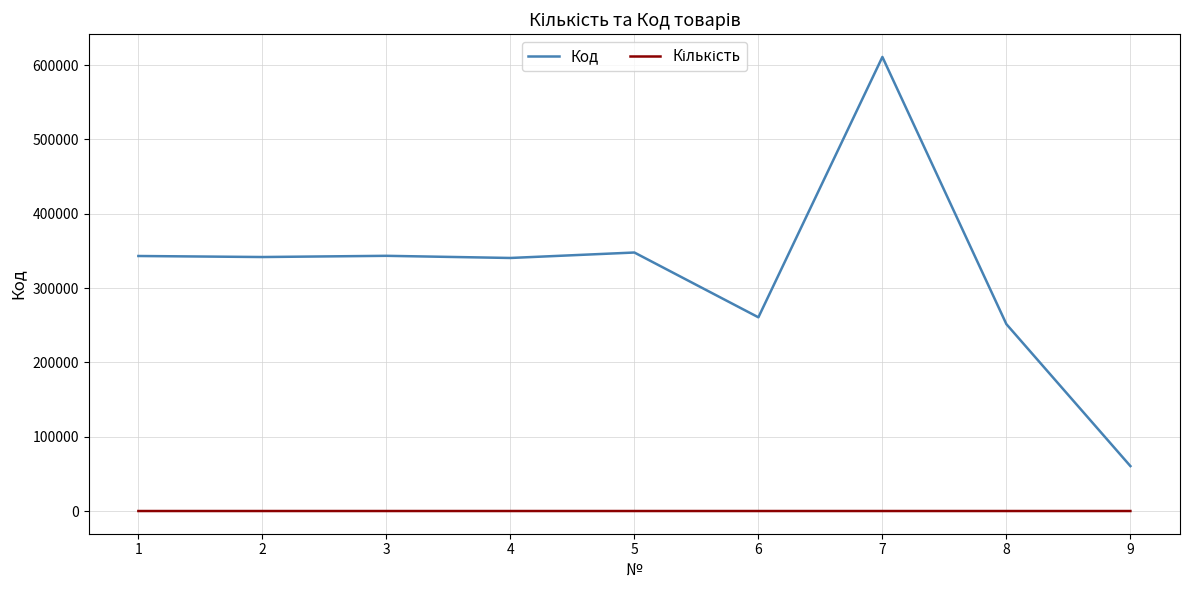

At which category does the chart reach its peak across all series?

7